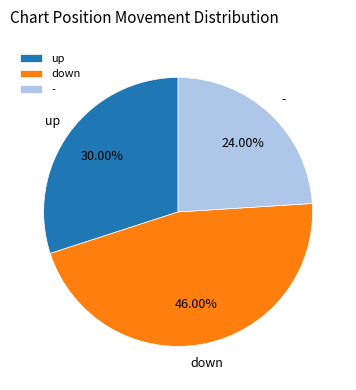

Rank the categories by value from highest to lowest.

down, up, -